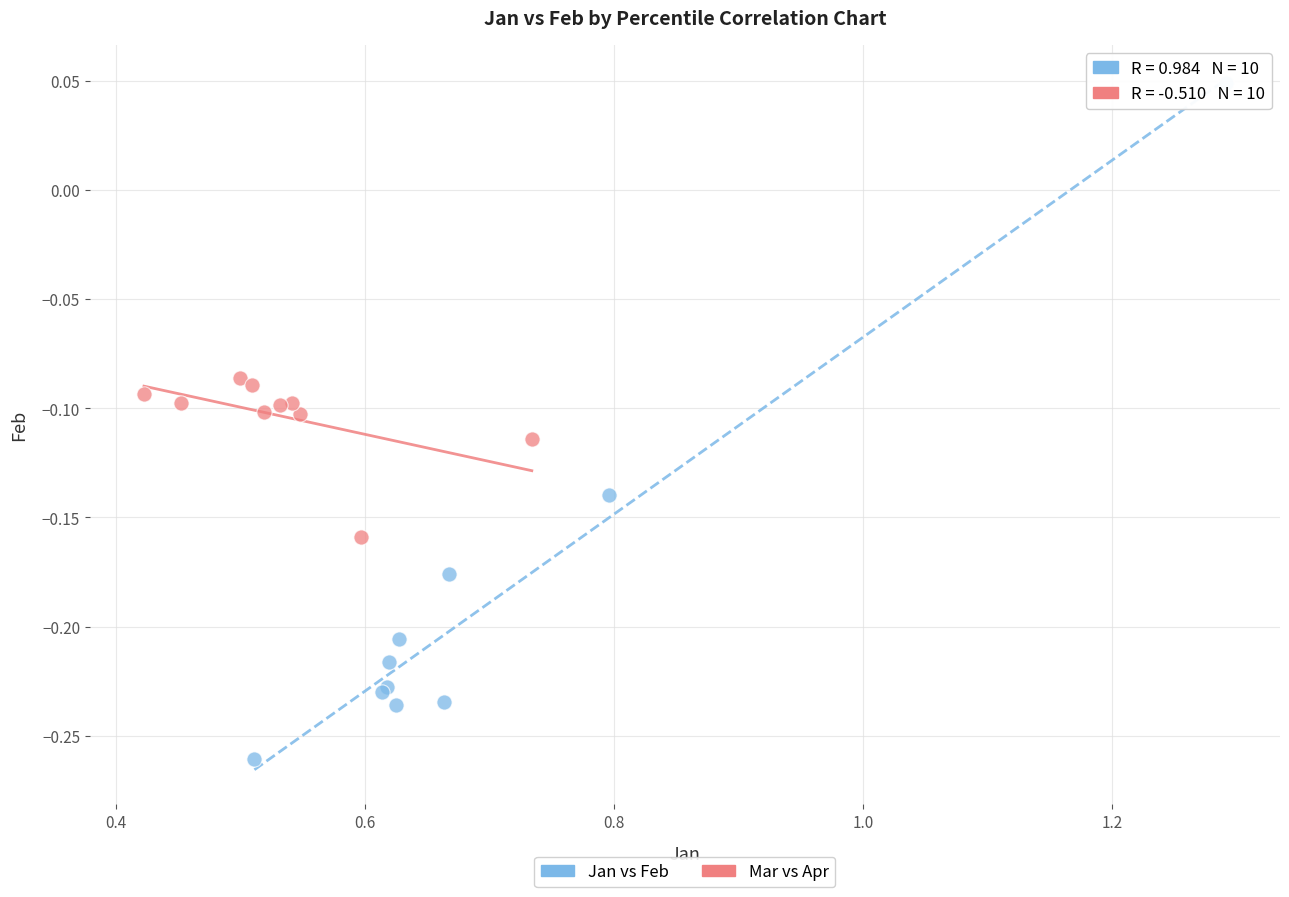

Which series contains the highest Y value?

Jan vs Feb